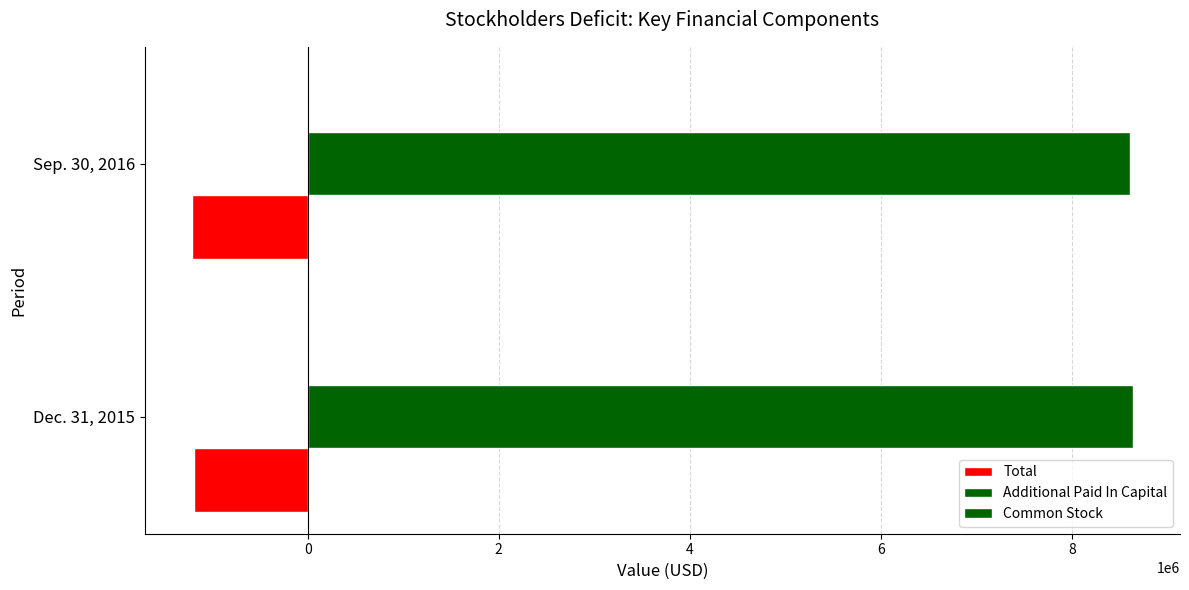

Reading left to right, list all the values displayed in this chart.

Total: -1186960.0	-1216138.0
Additional Paid In Capital: 8640542.0	8613917.0
Common Stock: 0.2	0.2